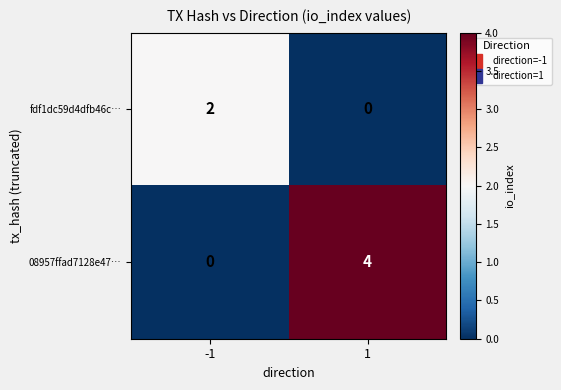

Which series has the largest total across all categories?

08957ffad7128e47…